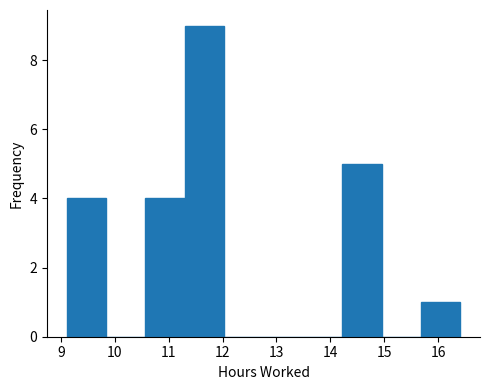

Reading left to right, transcribe this chart: for each bar, give the range it covers on the x-axis and its height. Neither the bar edges nor the heights are printed on the chart, so give them approximately, as read against the axes.

9.11 to 9.84: 4
9.84 to 10.57: 0
10.57 to 11.30: 4
11.30 to 12.03: 9
12.03 to 12.76: 0
12.76 to 13.49: 0
13.49 to 14.22: 0
14.22 to 14.95: 5
14.95 to 15.68: 0
15.68 to 16.41: 1